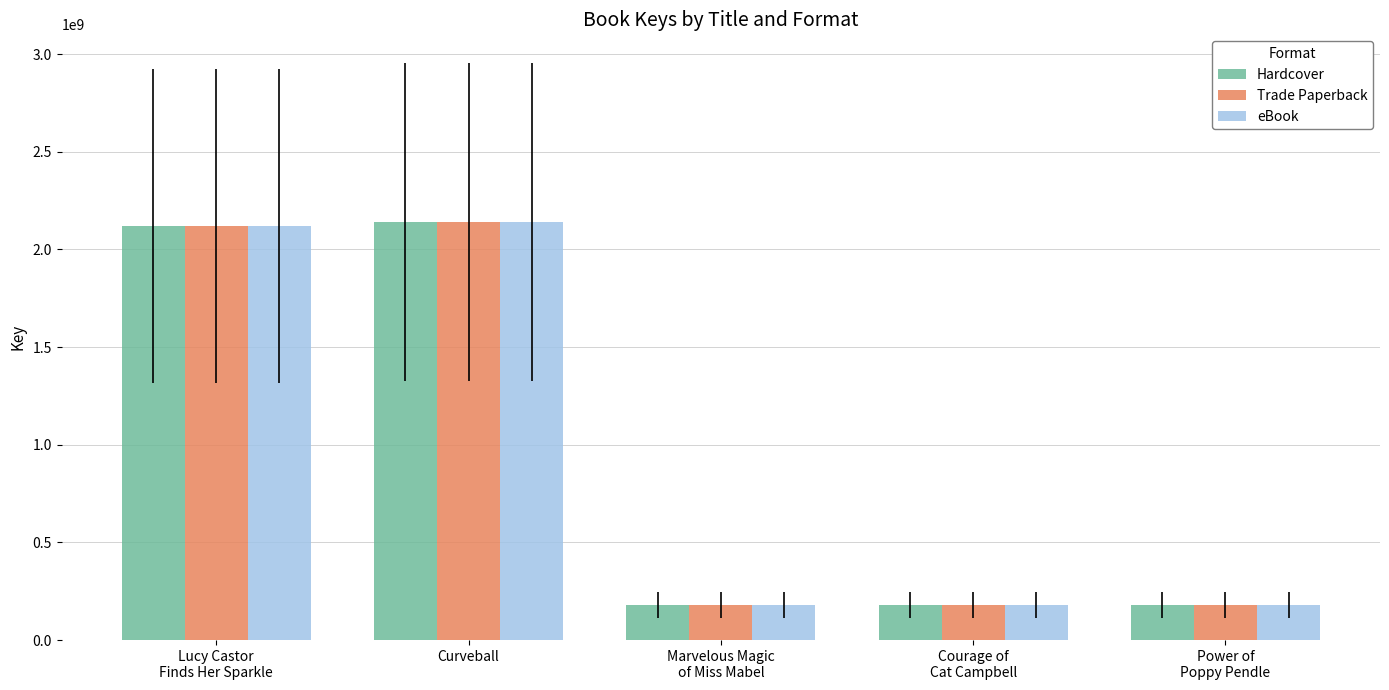

What is the average value of the Hardcover series?

960250575